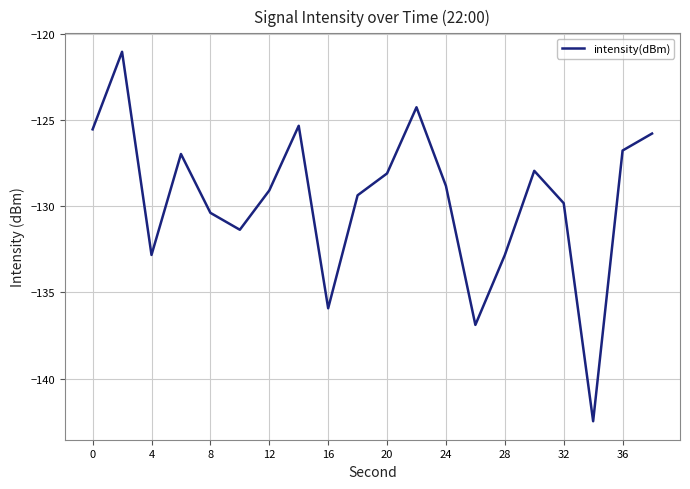

Does the chart display data point markers on the line(s)?

No